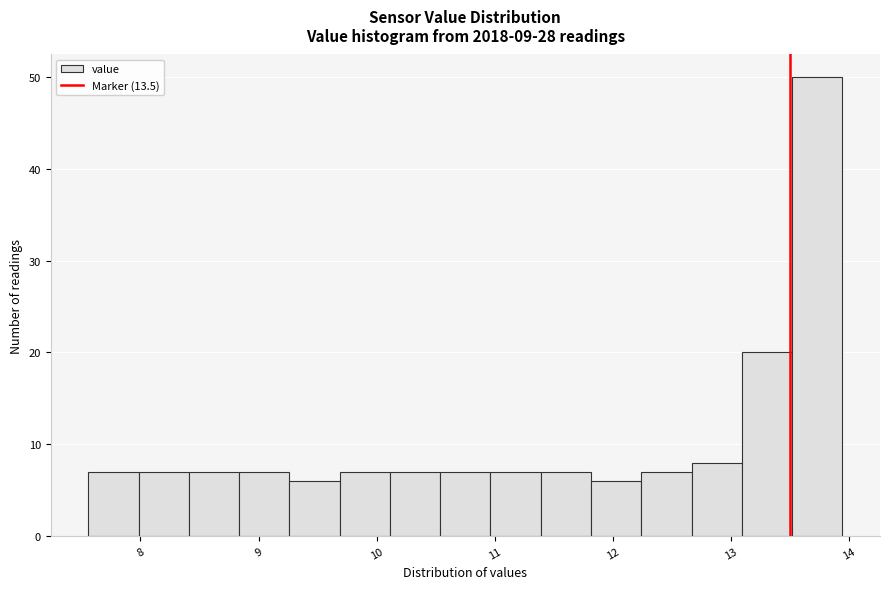

Reading left to right, transcribe this chart: for each bar, give the range it covers on the x-axis and its height. Neither the bar edges nor the heights are printed on the chart, so give them approximately, as read against the axes.

7.6 to 8.0: 7
8.0 to 8.4: 7
8.4 to 8.8: 7
8.8 to 9.3: 7
9.3 to 9.7: 6
9.7 to 10.1: 7
10.1 to 10.5: 7
10.5 to 11.0: 7
11.0 to 11.4: 7
11.4 to 11.8: 7
11.8 to 12.2: 6
12.2 to 12.7: 7
12.7 to 13.1: 8
13.1 to 13.5: 20
13.5 to 13.9: 50